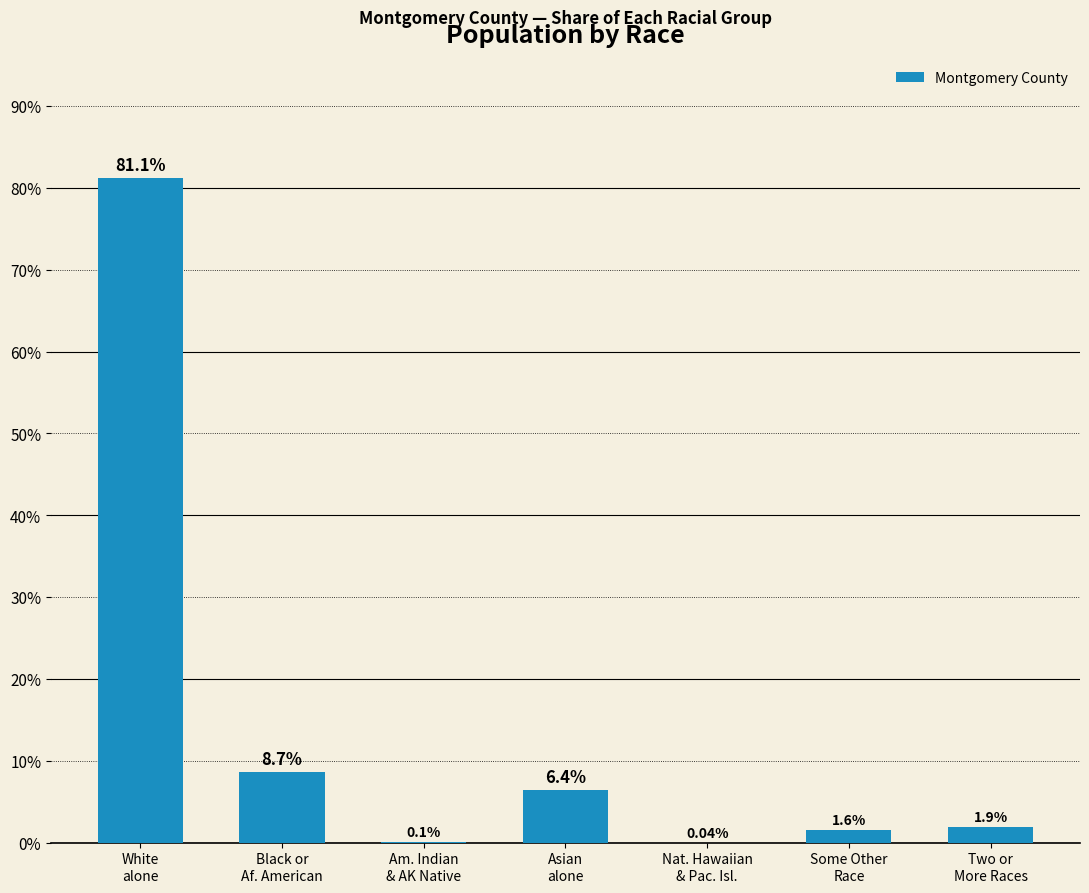

At which label does the data first exceed 1?

White
alone